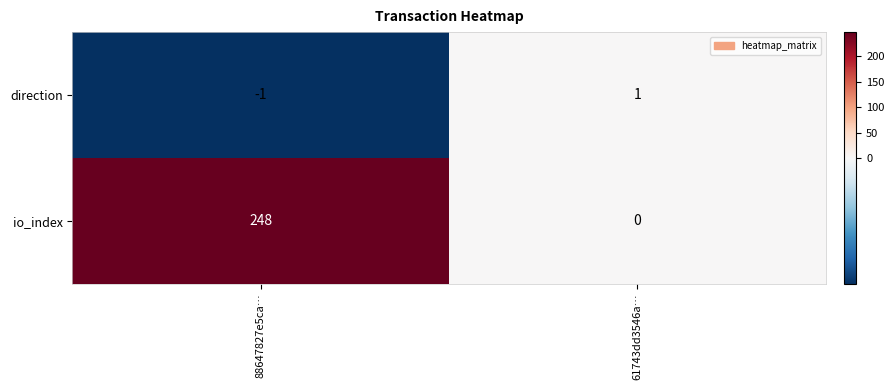

At which category is the sum across all series the highest?

88647827e5ca…